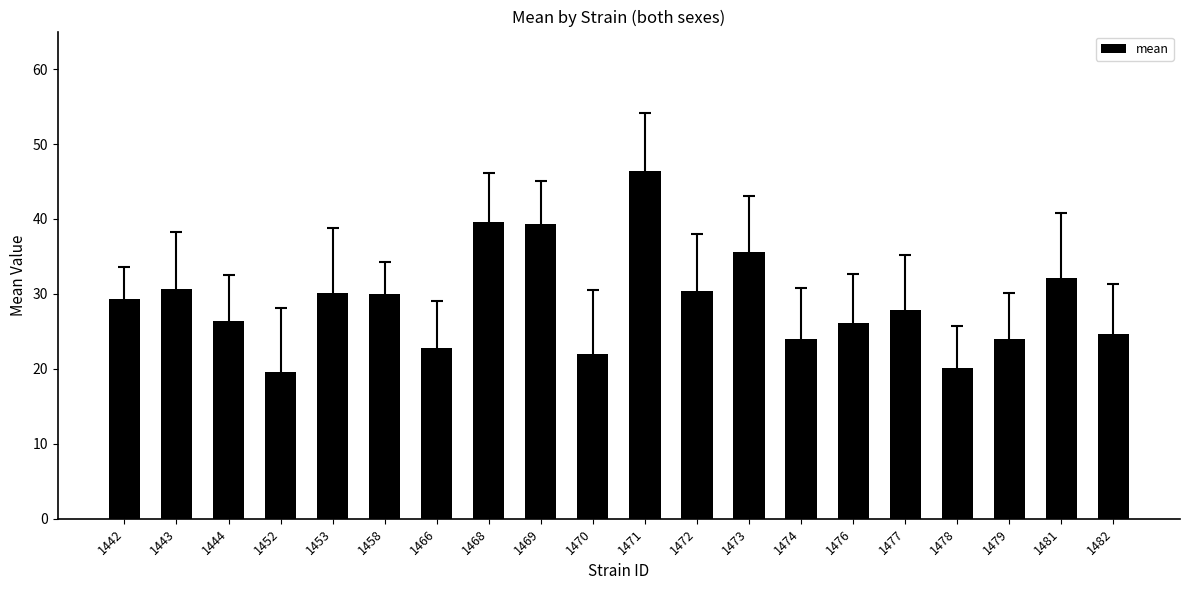

The value at 1479 is 24.0. True or false?

True